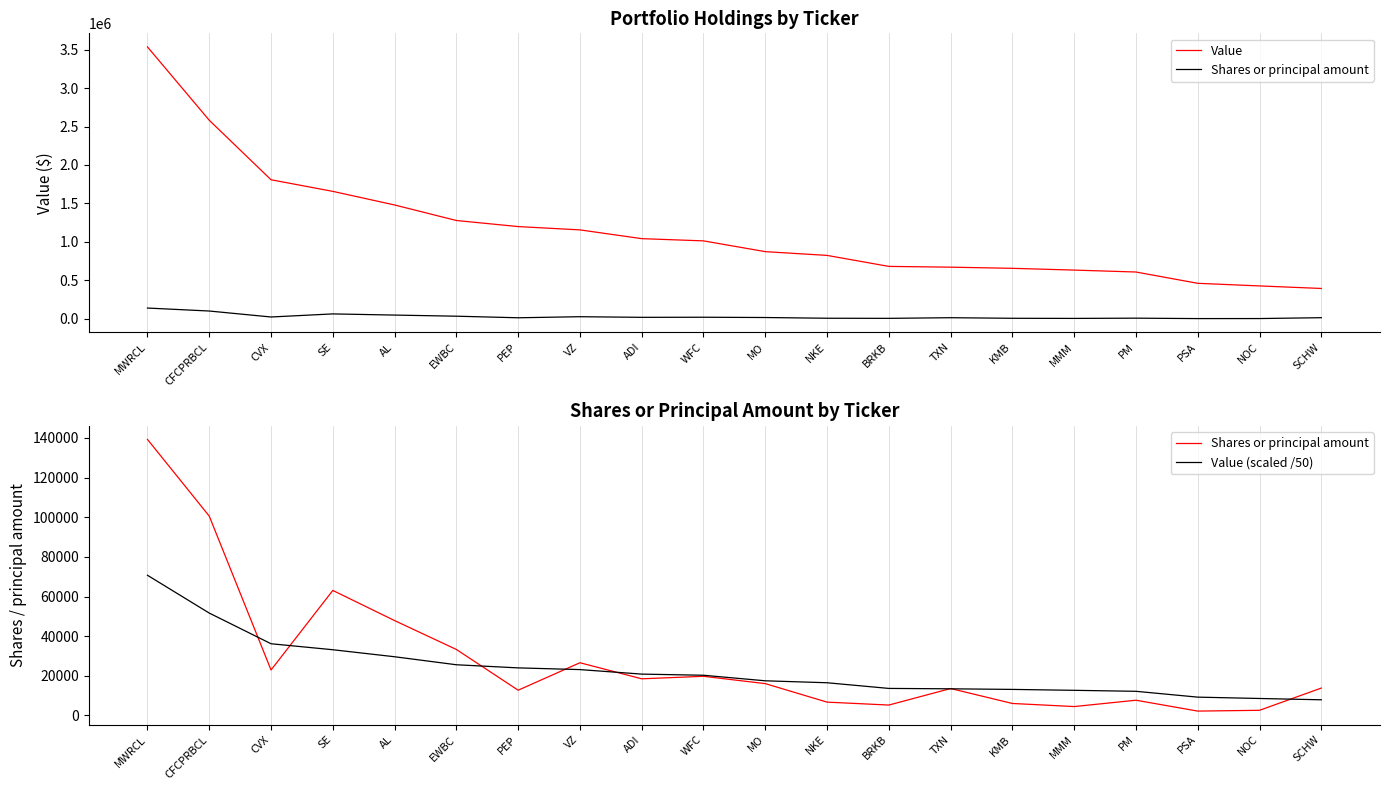

What are all the series names shown in the legend?

Value, Shares or principal amount, Value (scaled /50)